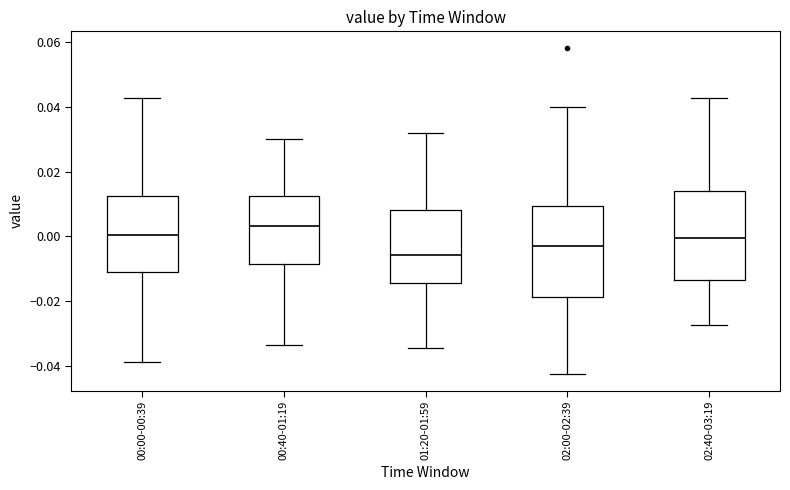

Reading left to right, read every box against the y-axis: the position of its median line, the range the box covers, and the ends of its whiskers. The values are not printed on the chart, so give them approximately, as read against the axis.

00:00-00:39: median 0.000, box -0.012 to 0.012, whiskers -0.040 to 0.042
00:40-01:19: median 0.004, box -0.008 to 0.012, whiskers -0.034 to 0.030
01:20-01:59: median -0.006, box -0.014 to 0.008, whiskers -0.034 to 0.032
02:00-02:39: median -0.002, box -0.018 to 0.010, whiskers -0.042 to 0.040
02:40-03:19: median 0.000, box -0.014 to 0.014, whiskers -0.028 to 0.042